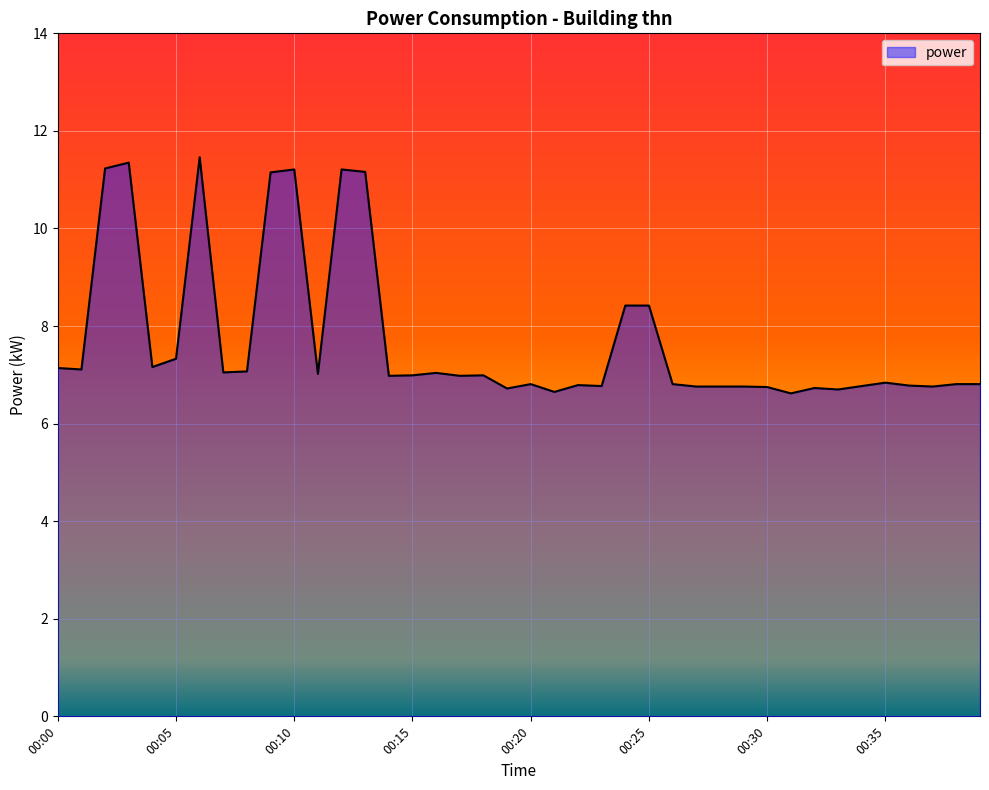

How many distinct data groups are displayed?

1